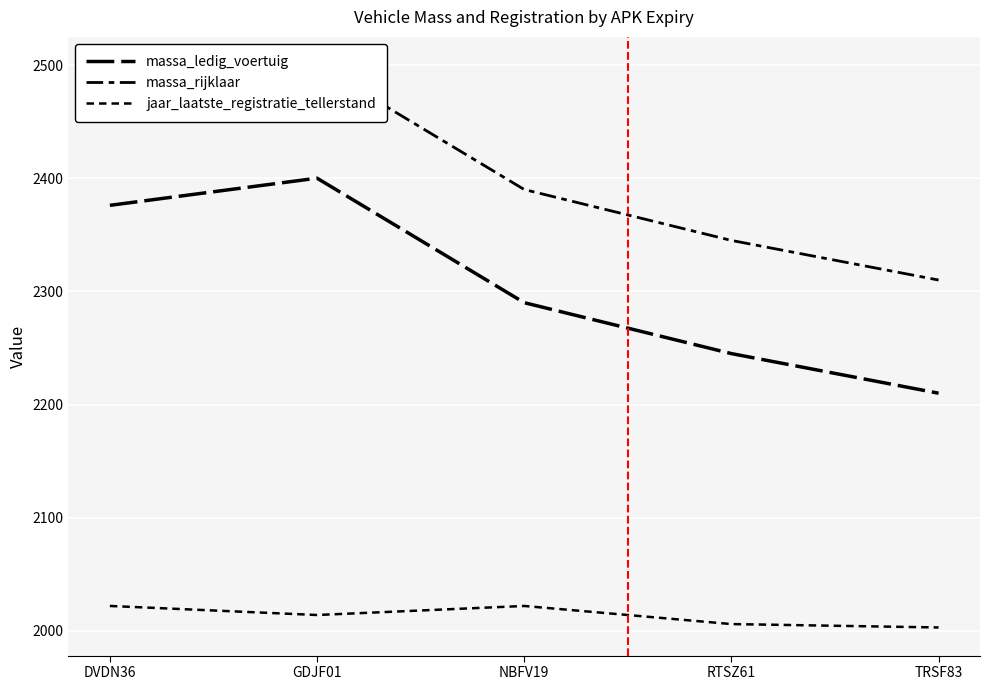

At how many categories does at least one series exceed 2062?

5